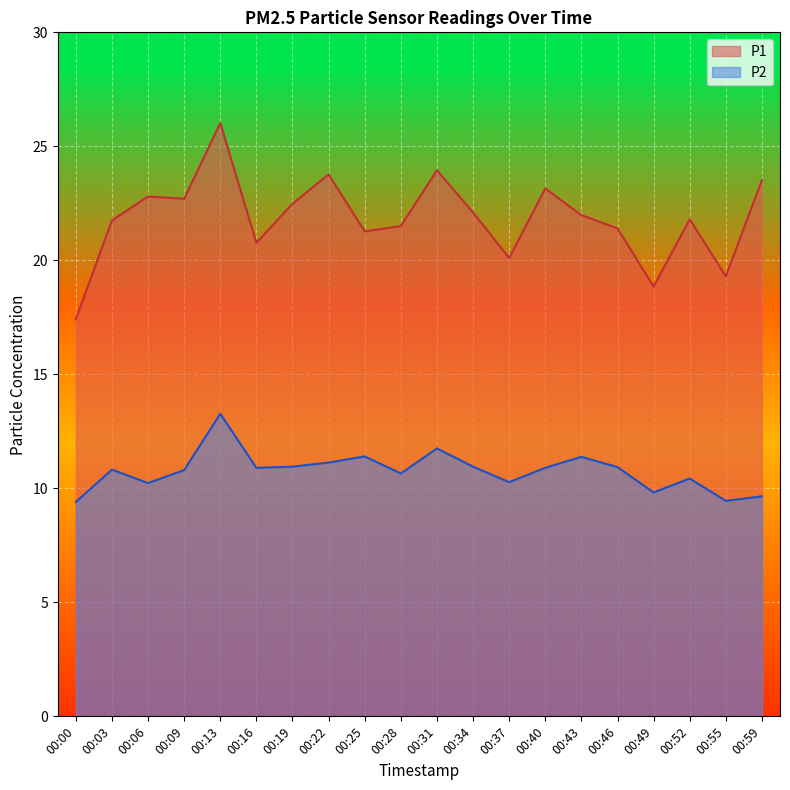

Count the number of data series in this chart.

2